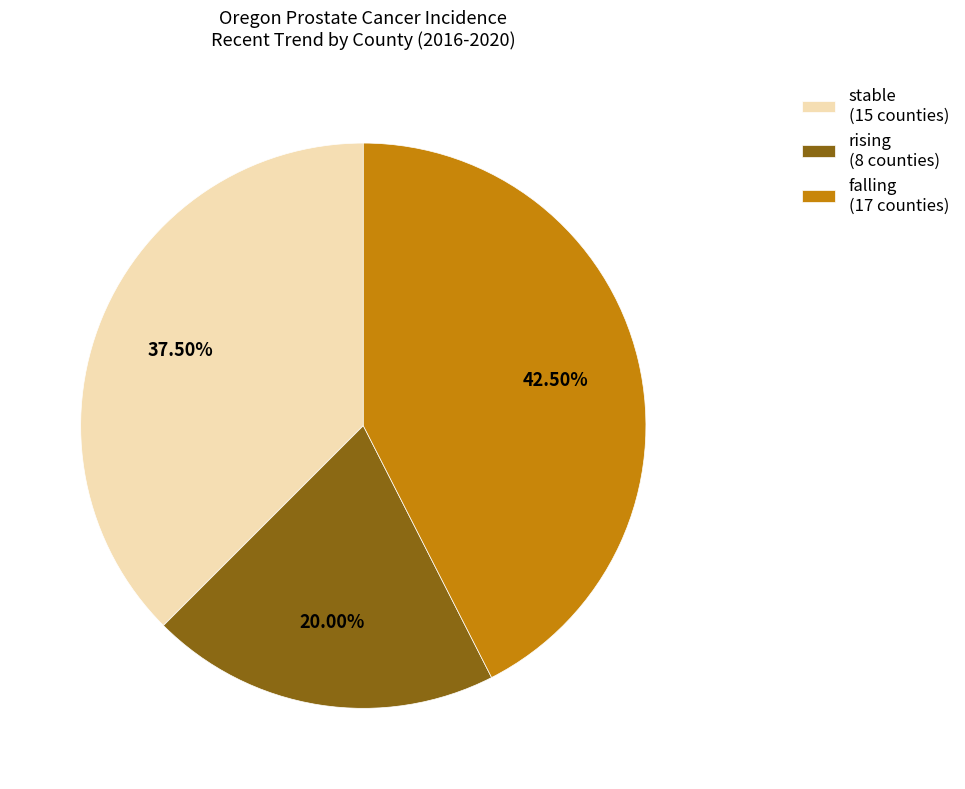

Rank the categories by value from lowest to highest.

rising, stable, falling